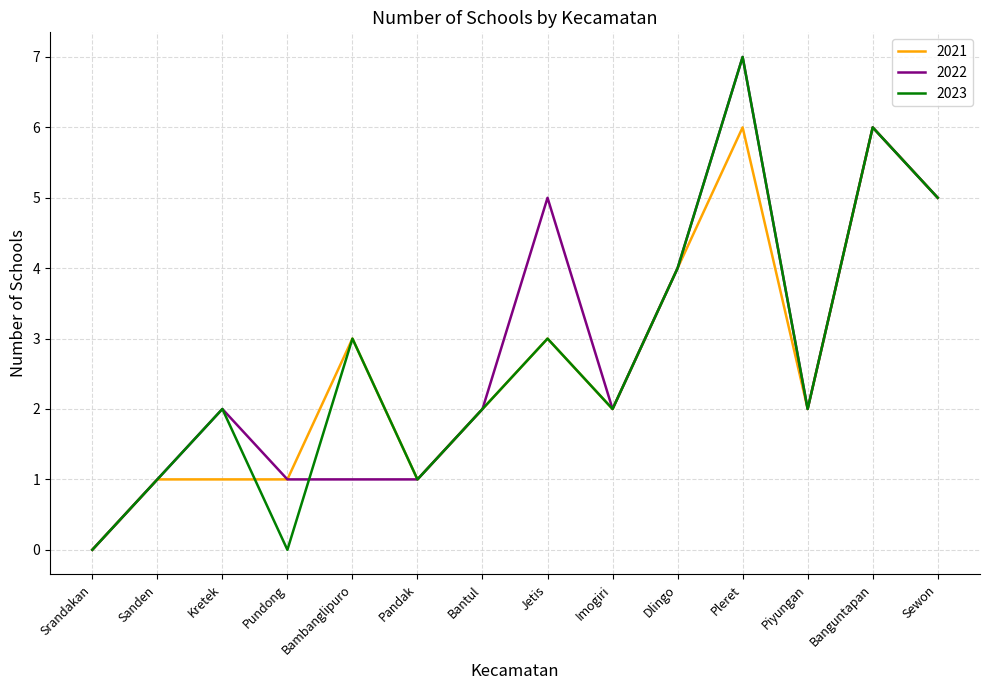

Which category has the highest value in the 2022 series?

Pleret